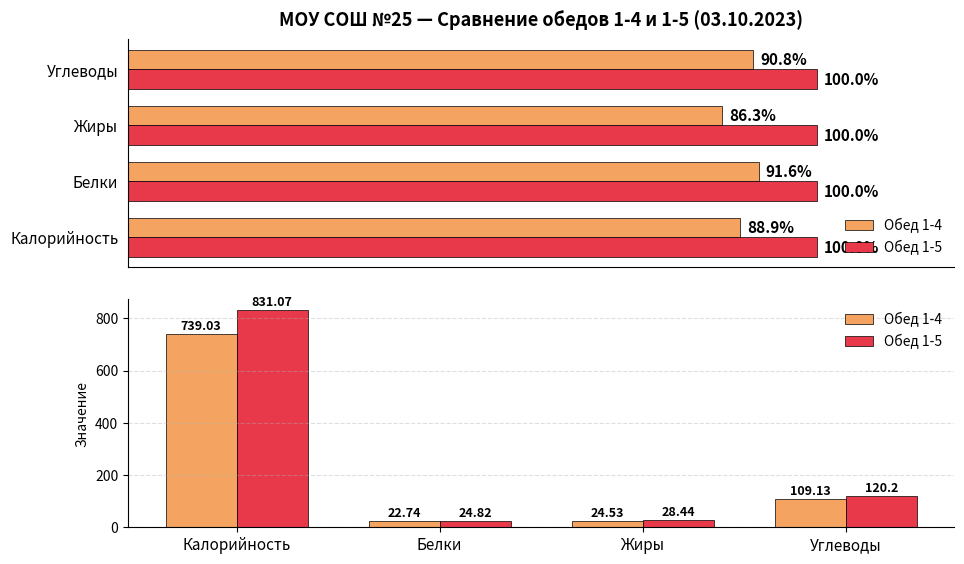

What is the spread (max minus min) of values at Жиры?

3.9